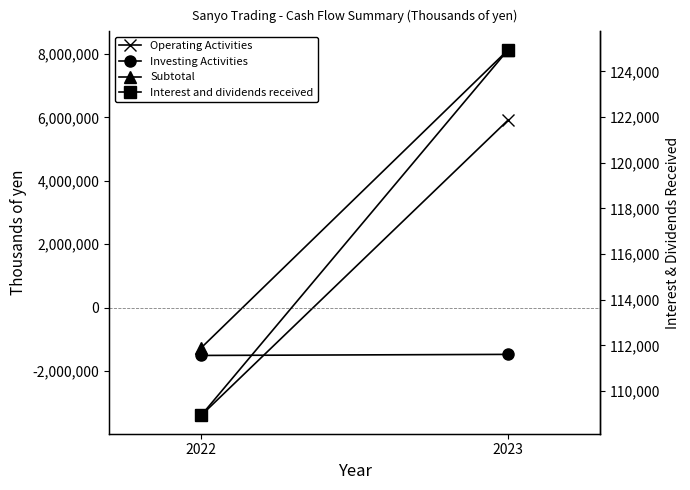

How many lines are shown in the chart?

4